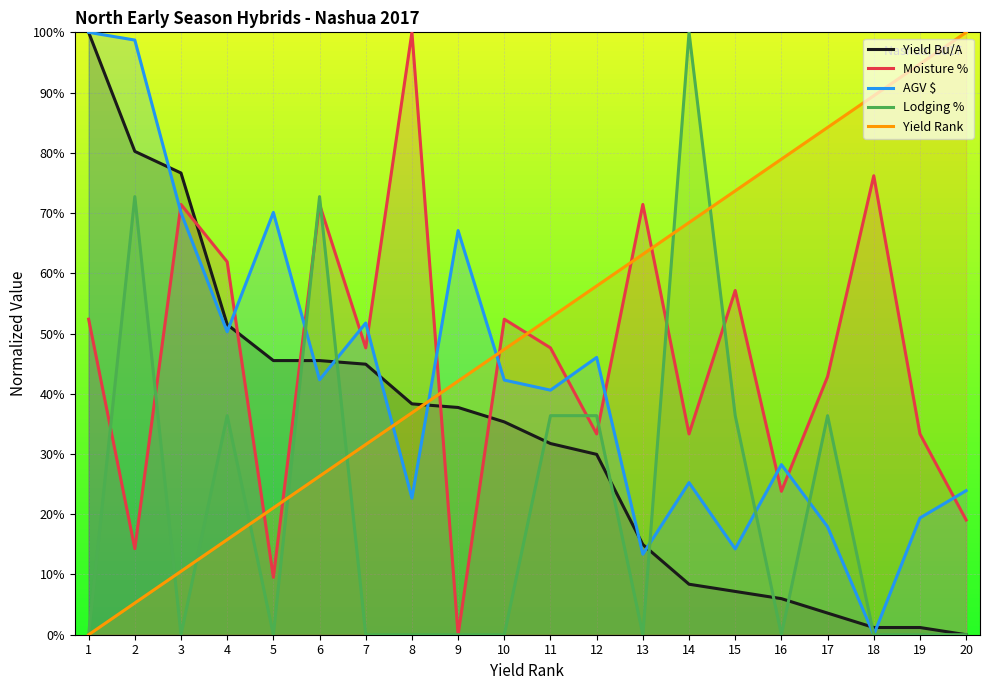

How many data points does each series have?

20